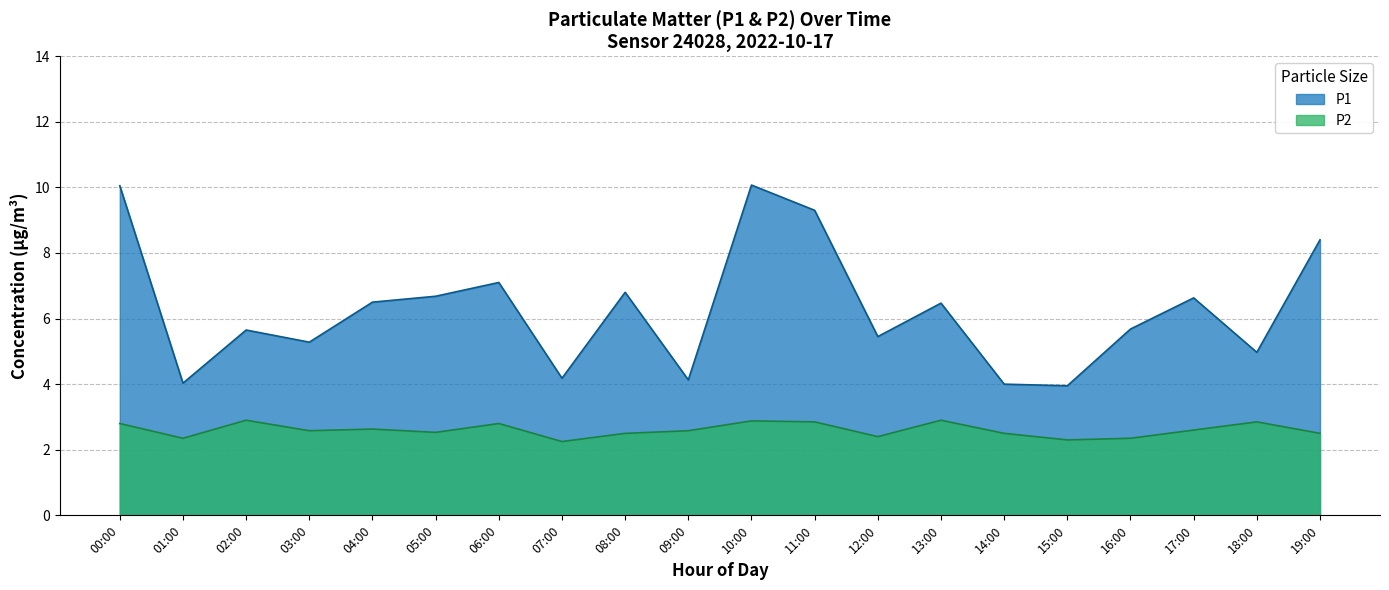

Which series has the largest total across all categories?

P1